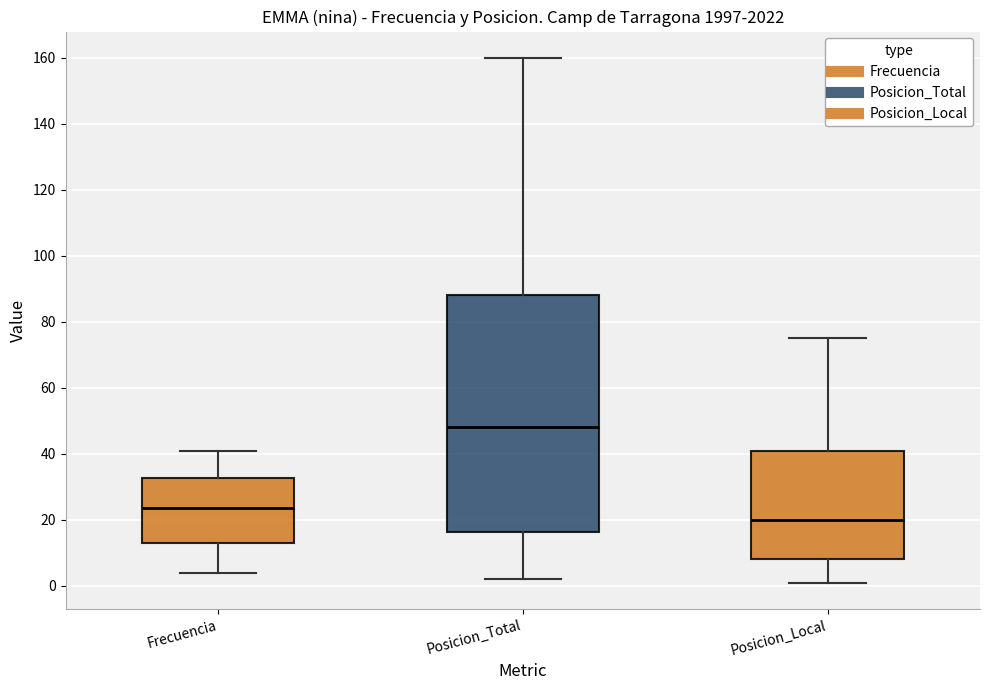

Where does the lower whisker of the box for Posicion_Local end on the y-axis? The values are not printed on the chart, so give them approximately, as read against the axis.

2